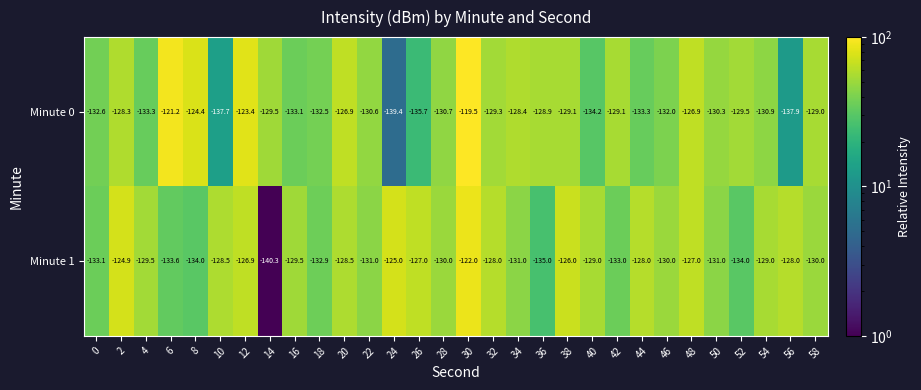

Which label corresponds to the largest value in the chart?

30